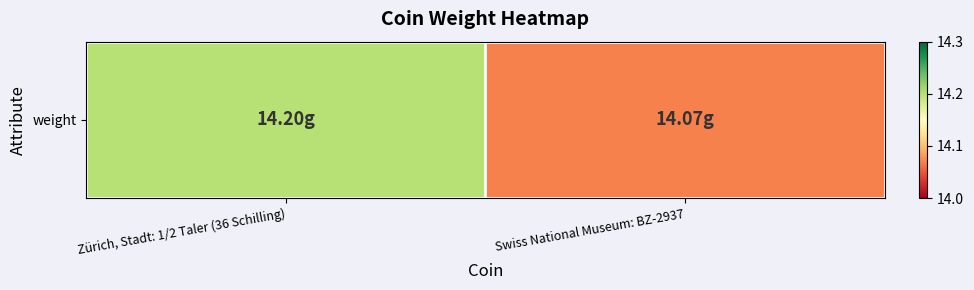

What is the sum of the values at Swiss National Museum: BZ-2937 and Zürich, Stadt: 1/2 Taler (36 Schilling)?

28.3